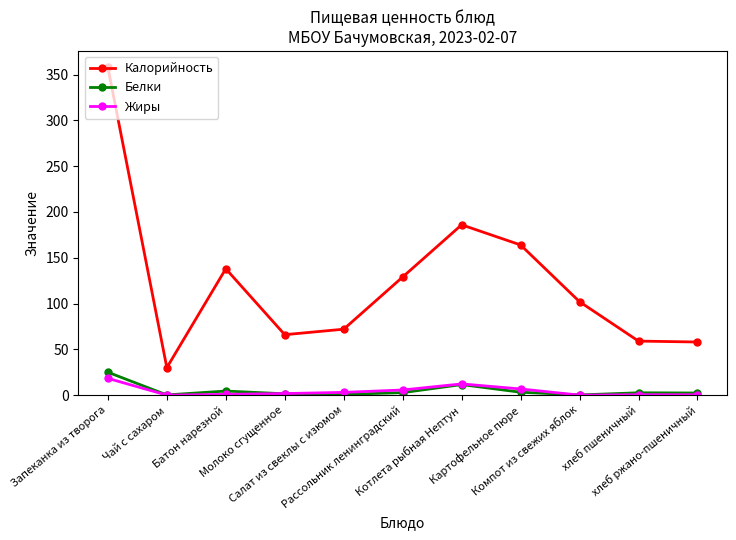

At Запеканка из творога, list the series in order from smallest to largest.

Жиры, Белки, Калорийность